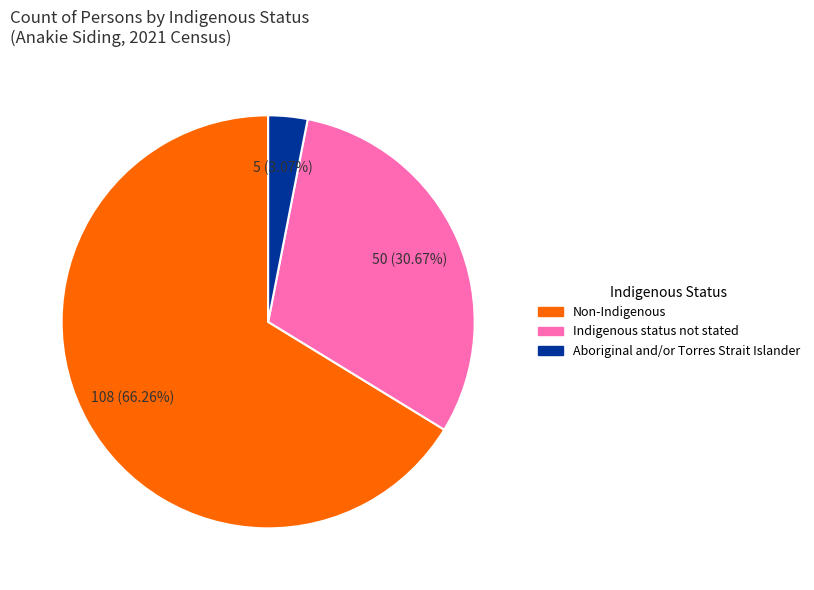

What percentage is the Indigenous status not stated slice, to the nearest percent?

31%